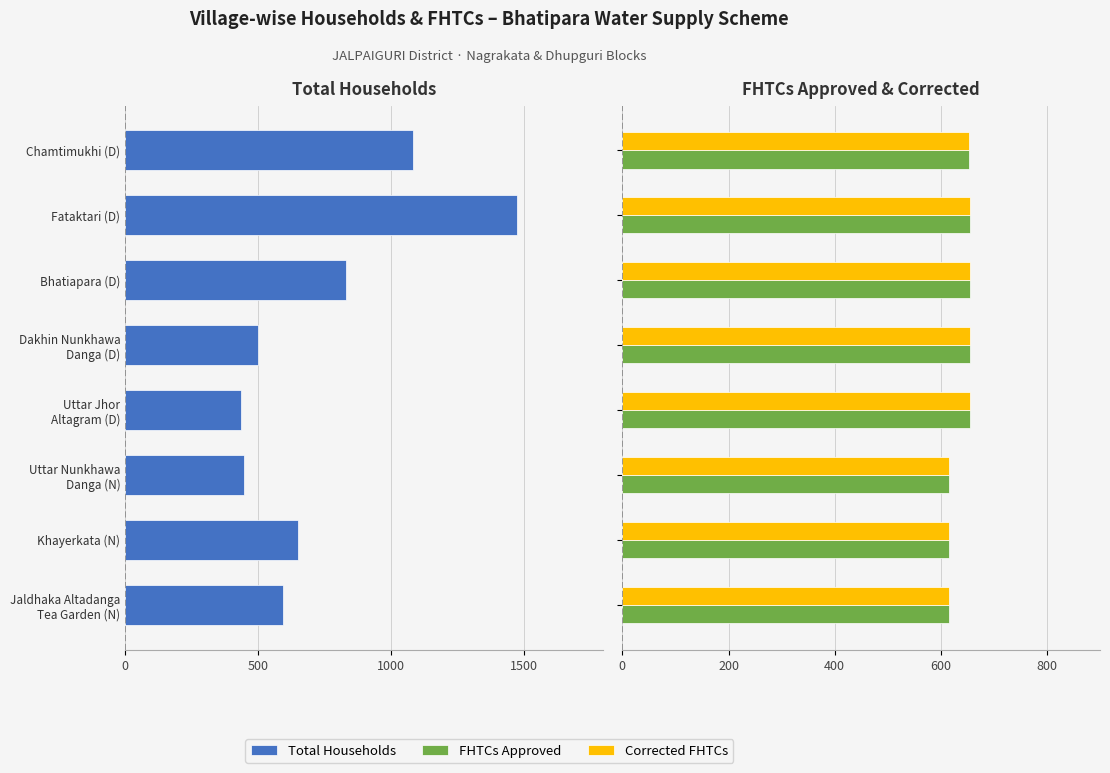

What value does the Corrected FHTCs series have at Uttar Nunkhawa Danga (N), to the nearest 5?

615